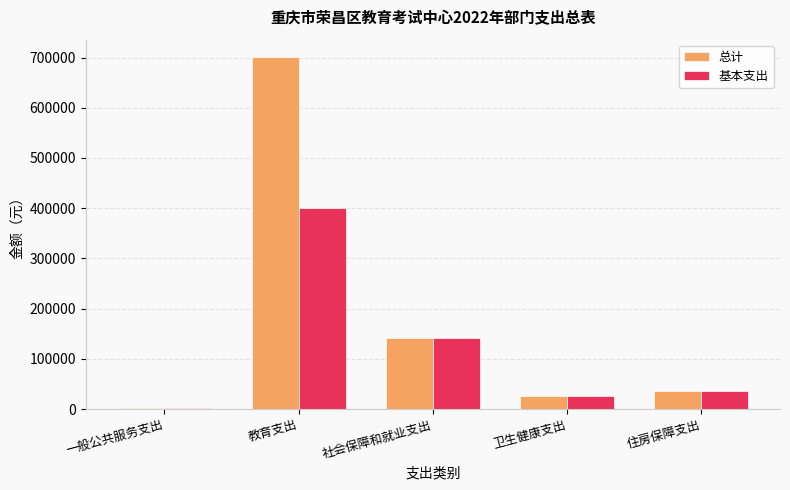

At which label is 总计 closest to 351452?

社会保障和就业支出